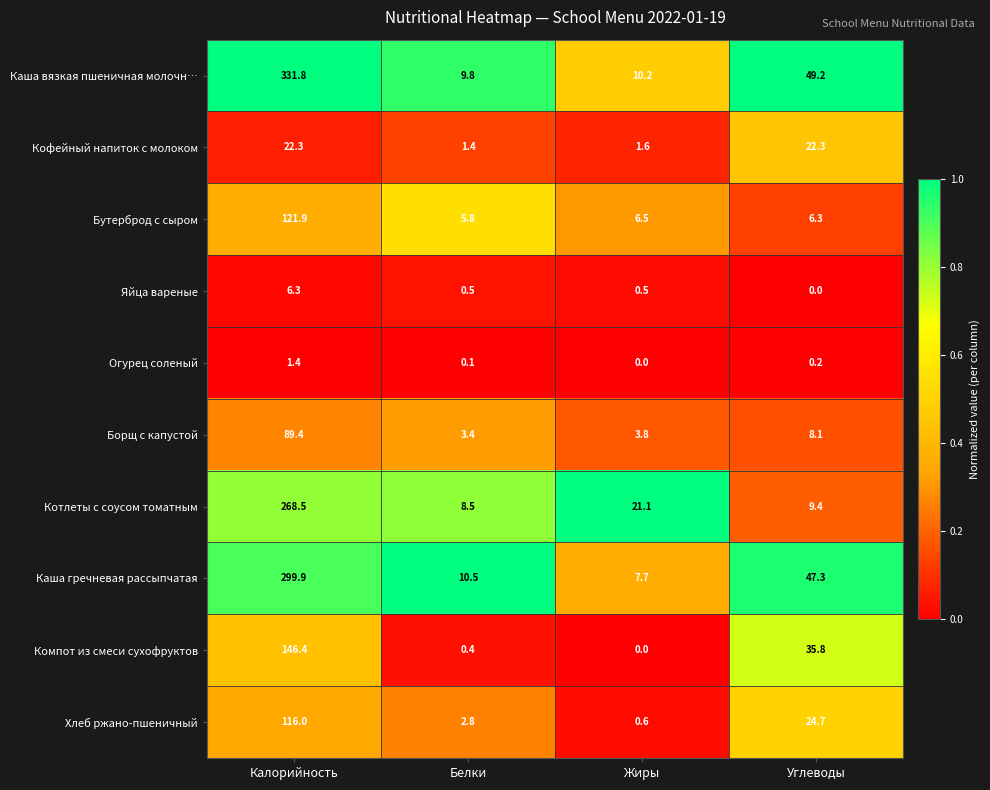

Which category has the lowest value in the Компот из смеси сухофруктов series?

Жиры